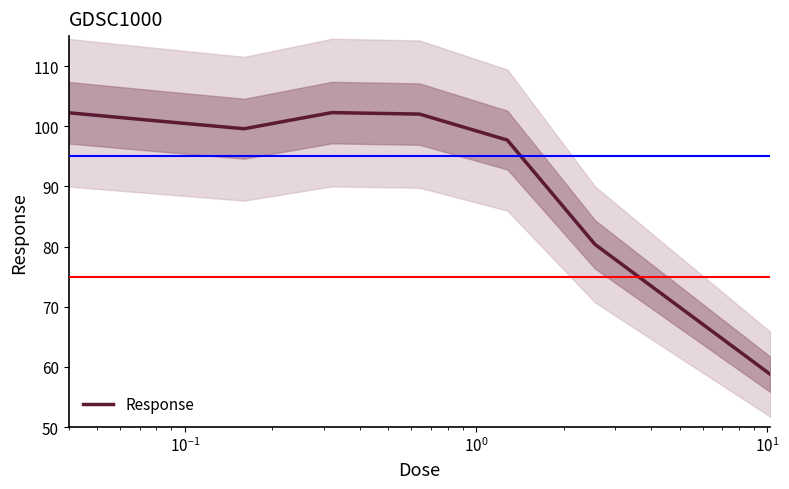

What is the lowest value of the Response series?

58.7